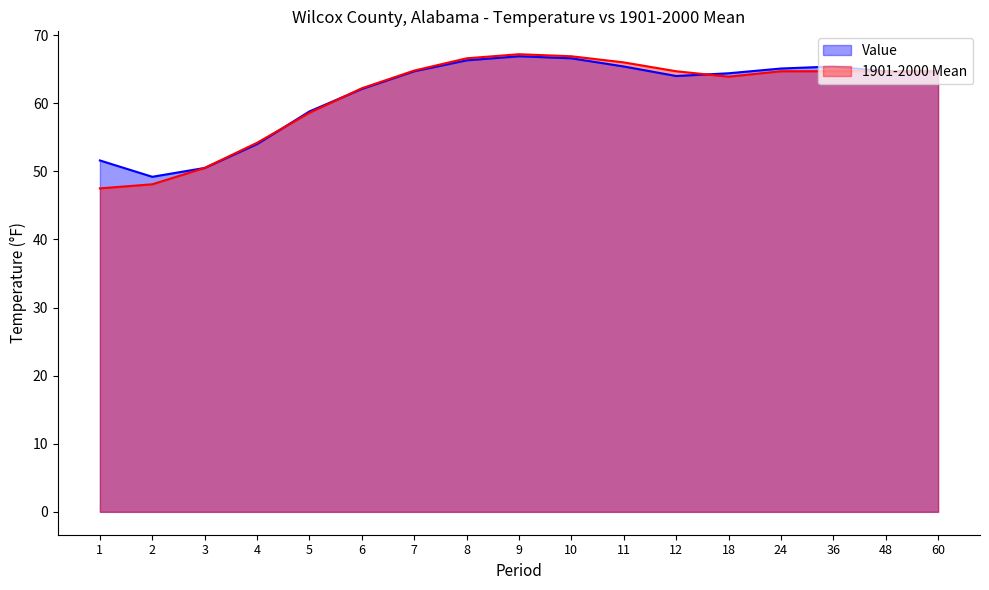

Reading left to right, transcribe all the data shown in this chart.

Value: 51.6	49.2	50.5	54.0	58.8	62.1	64.7	66.3	66.9	66.6	65.4	64.0	64.4	65.1	65.4	64.7	64.7
1901-2000 Mean: 47.5	48.1	50.5	54.2	58.6	62.2	64.8	66.6	67.2	66.9	66.0	64.7	63.9	64.7	64.7	64.7	64.7